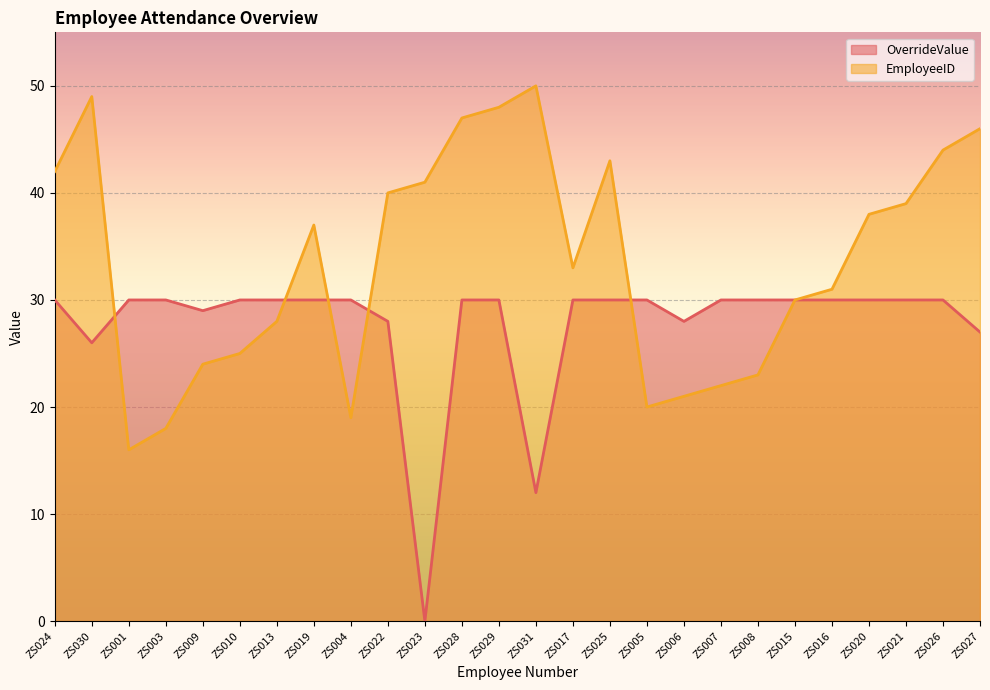

Which has a higher value, ZS017 or ZS026?

ZS017